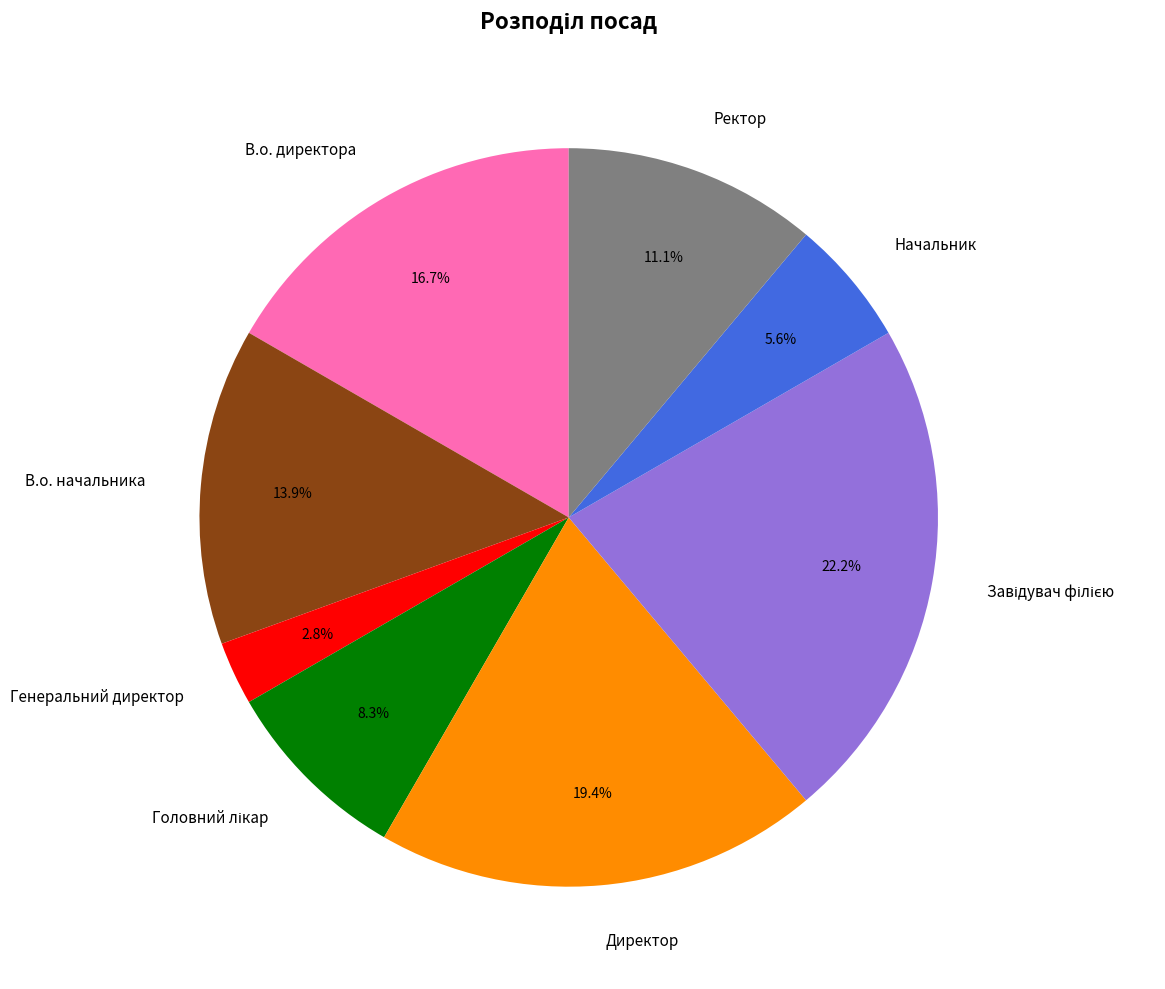

Is there any slice that represents more than half of the pie?

No